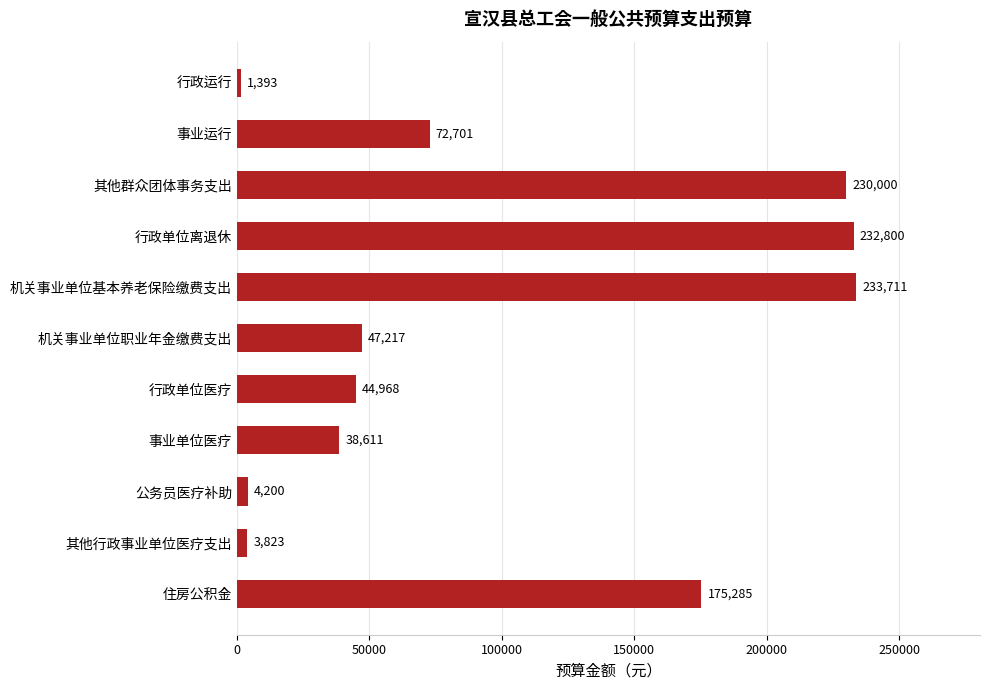

What is the label of the 8th bar from the top?

事业单位医疗